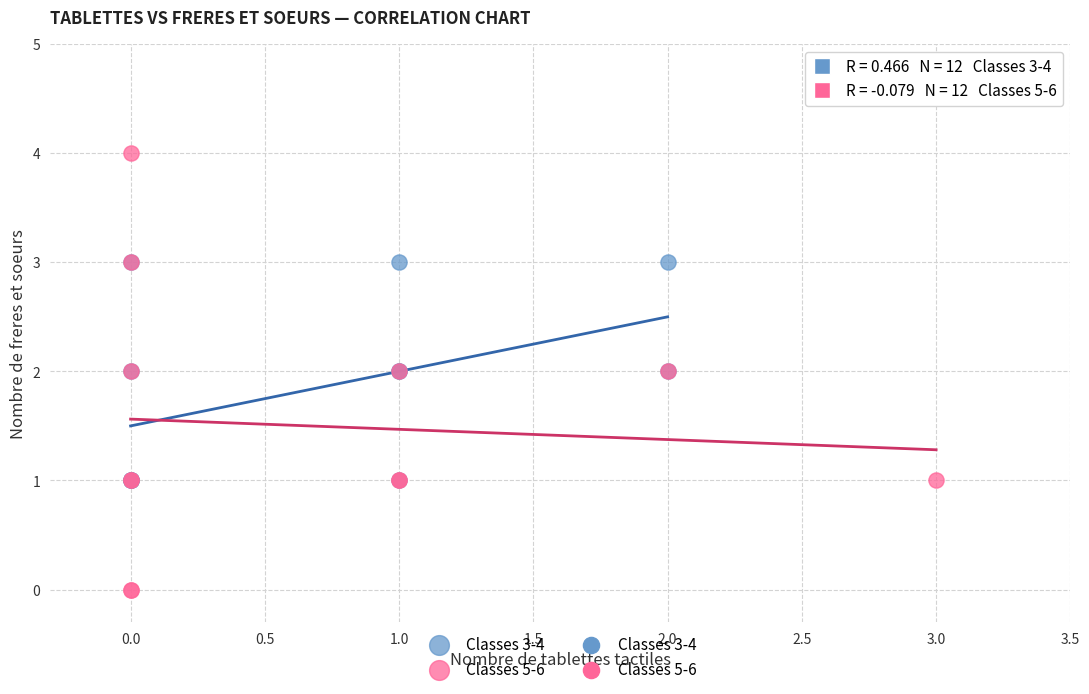

Which series has the widest spread of Y values?

Classes 5-6